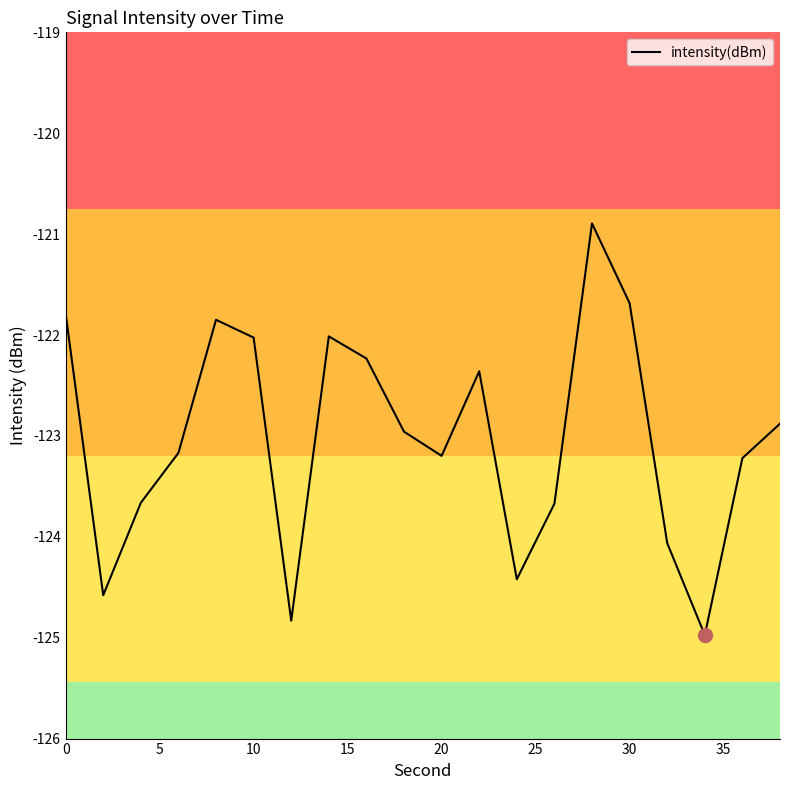

What is the smallest value displayed?

-125.0